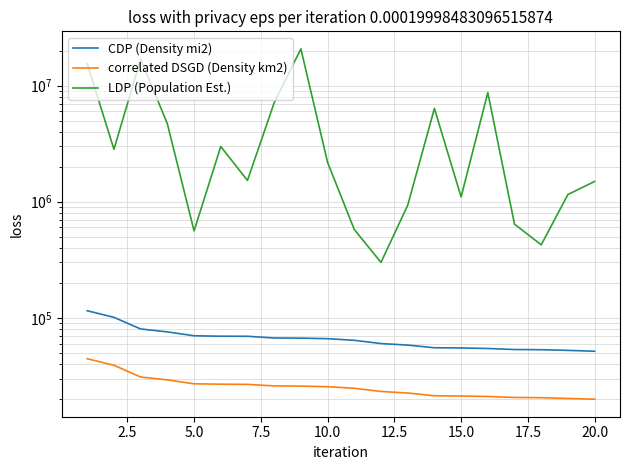

Which category has the lowest value across all series?

20.0